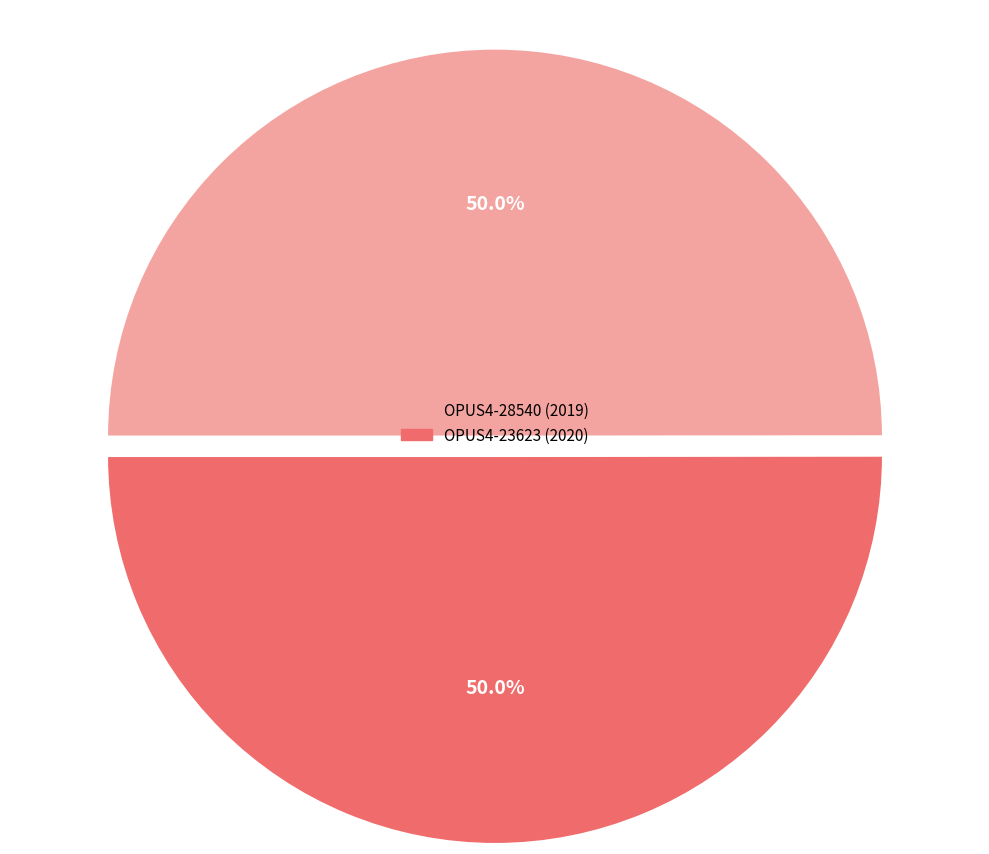

What is the ratio of the value at OPUS4-23623 to the value at OPUS4-28540?

1.0